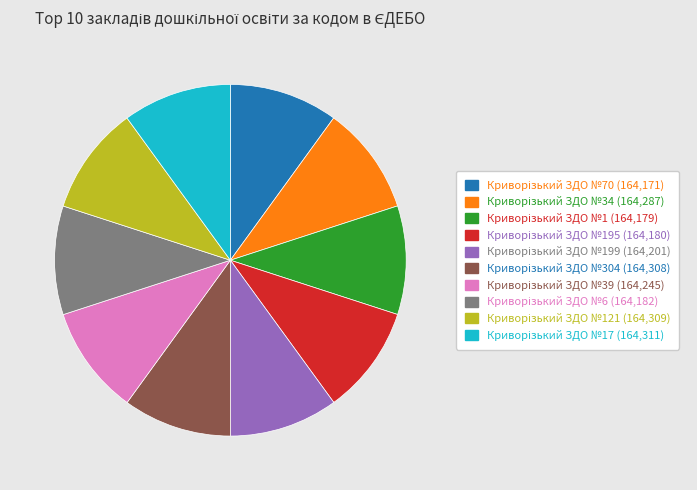

Is there any slice that represents more than half of the pie?

No